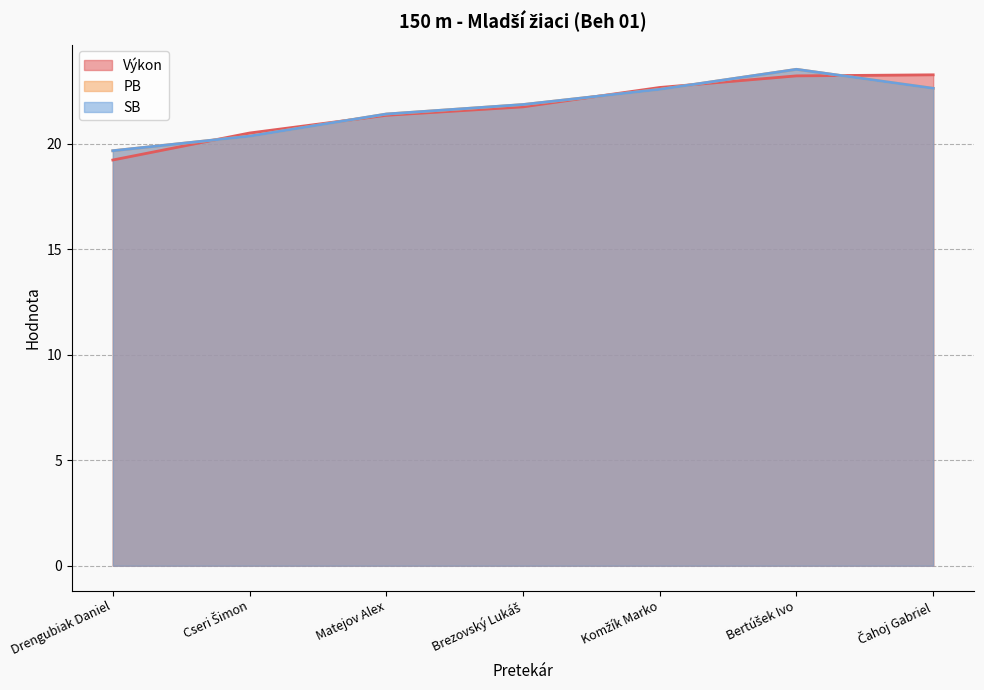

Count the number of data series in this chart.

3